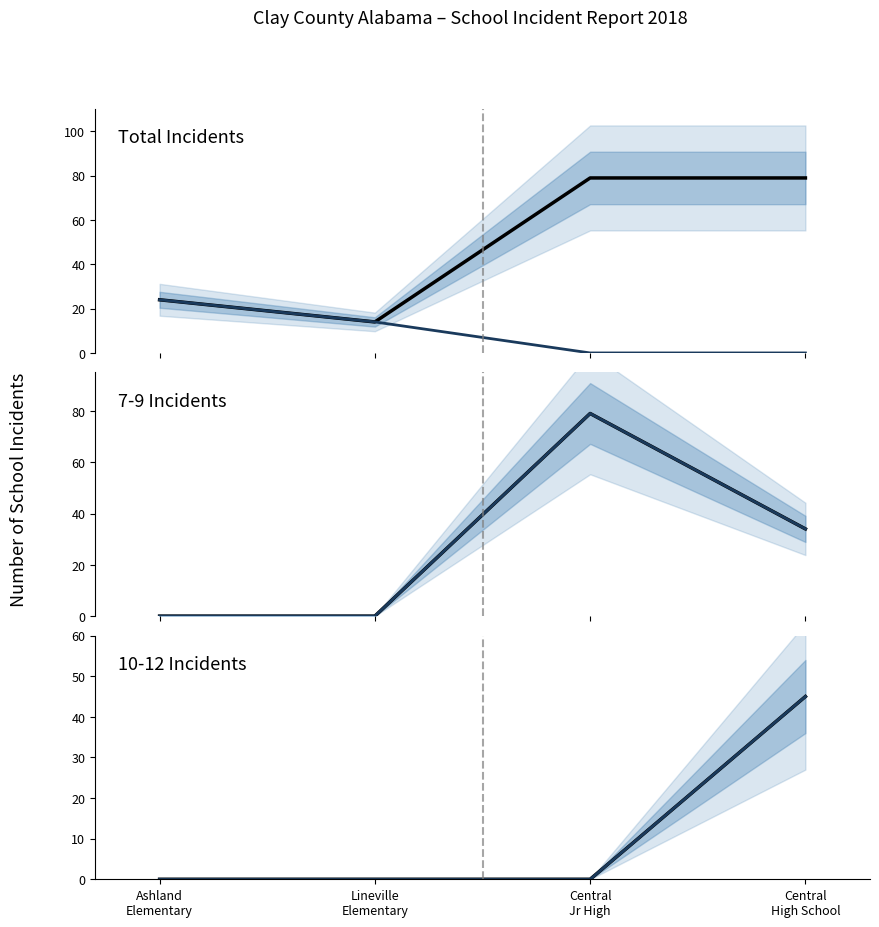

Reading left to right, extract all data points from this chart.

Total Incidents: 24	14	79	79
K-6 Incidents: 24	14	0	0
7-9 Incidents: 0	0	79	34
Grade 7-9 mean: 0	0	79	34
10-12 Incidents: 0	0	0	45
Grade 10-12 mean: 0	0	0	45